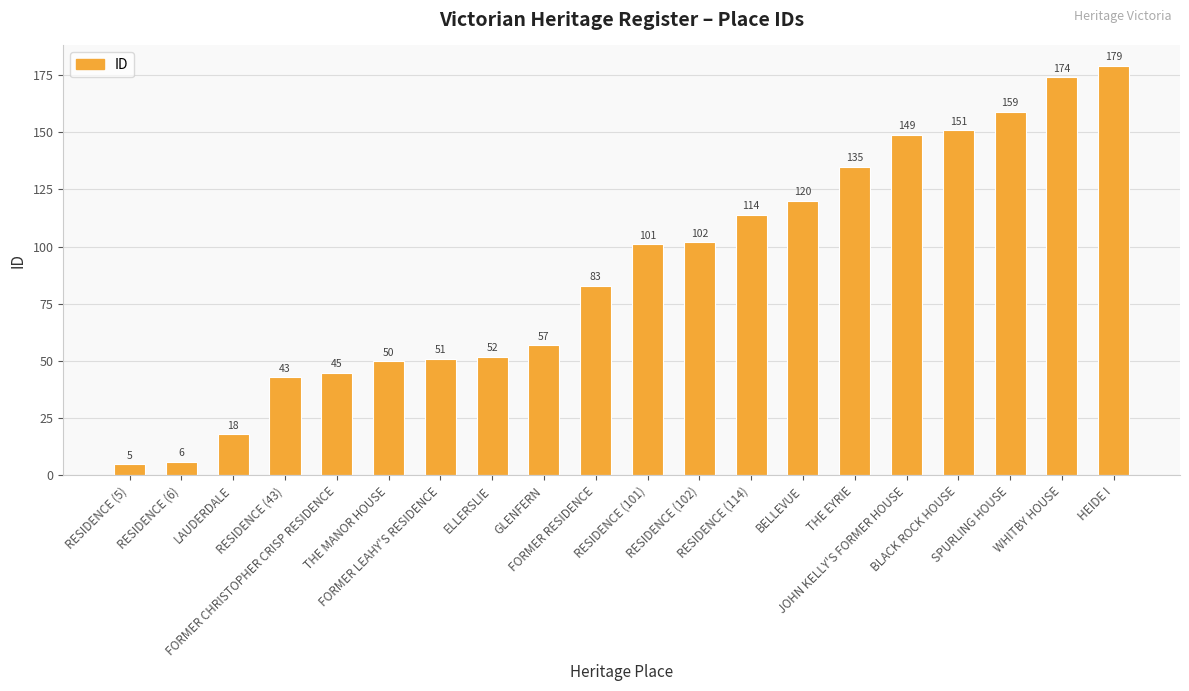

At which category does the chart reach its minimum across all series?

RESIDENCE (5)